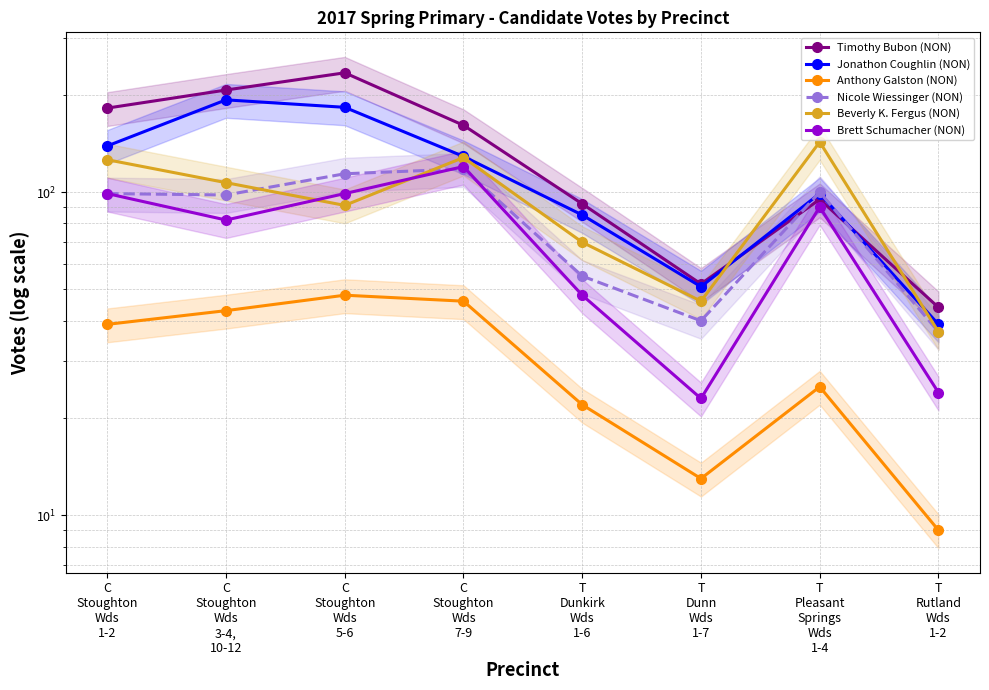

List the series in order of their peak value, highest first.

Timothy Bubon (NON), Jonathon Coughlin (NON), Beverly K. Fergus (NON), Brett Schumacher (NON), Nicole Wiessinger (NON), Anthony Galston (NON)